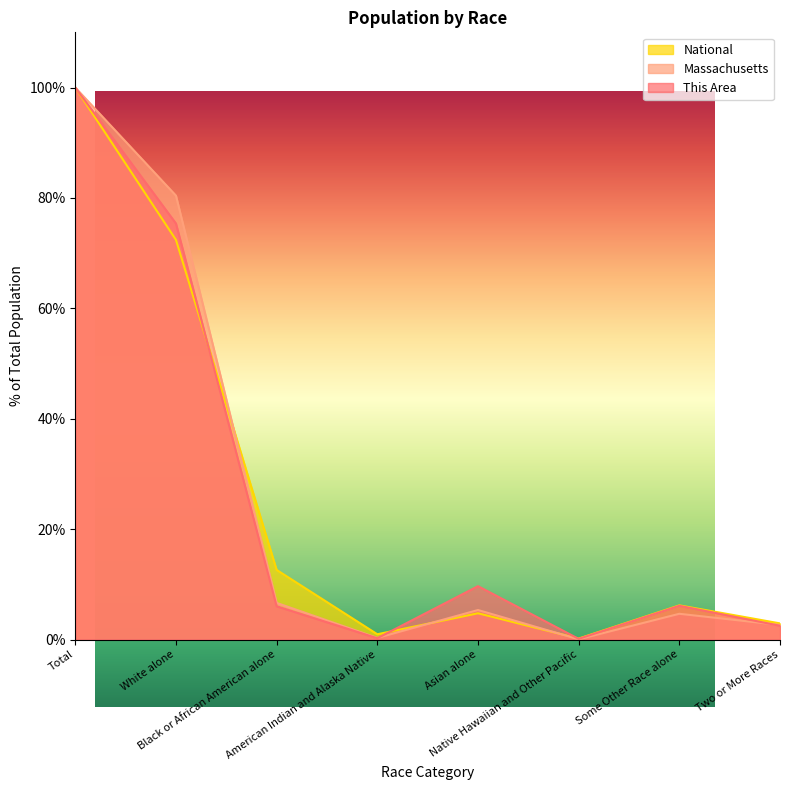

What is the maximum value for This Area?

100.0